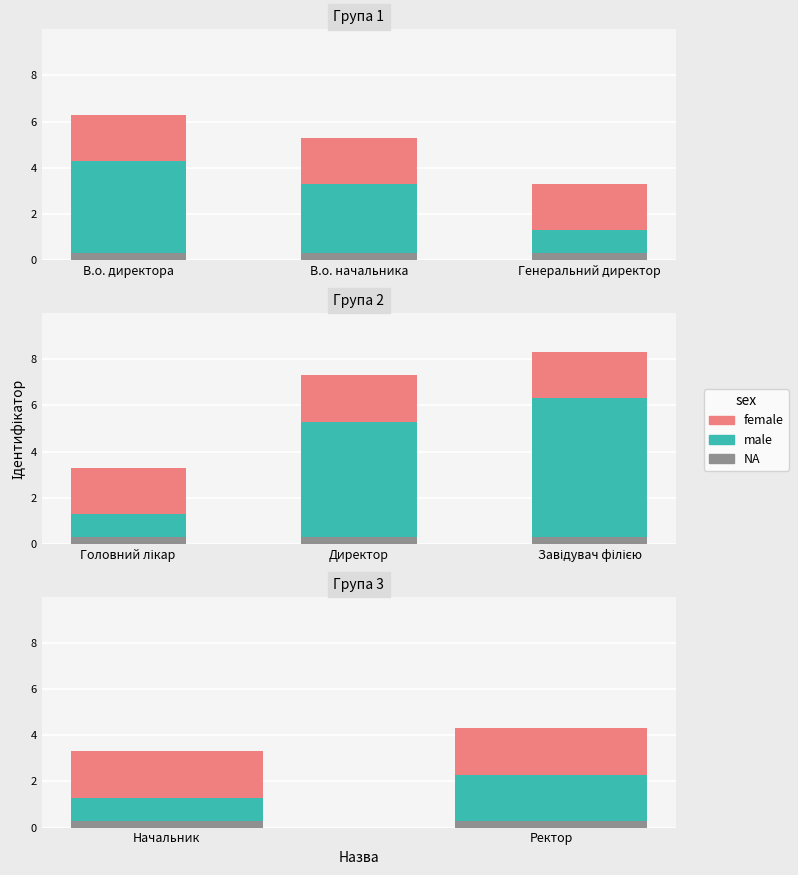

At which category does the chart reach its minimum across all series?

Начальник